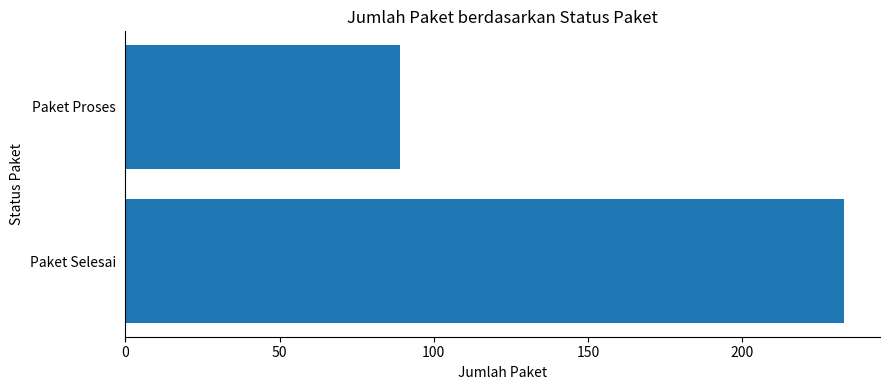

At which category does the chart reach its minimum across all series?

Paket Proses